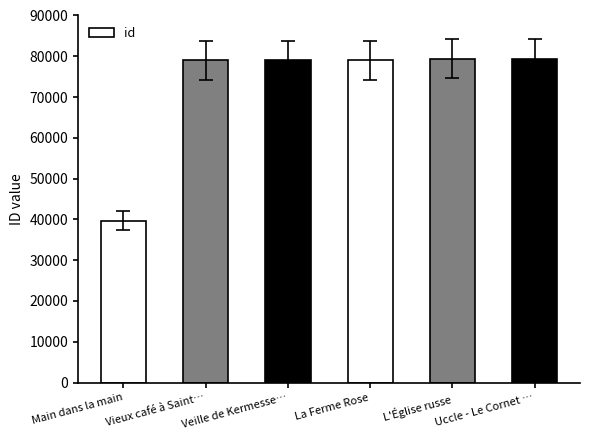

Read the value at L'Église russe.

79391